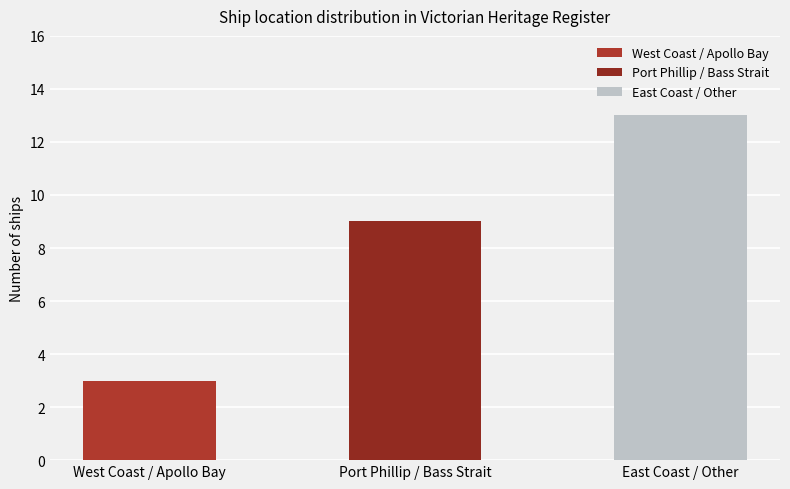

Are the bars horizontal?

No